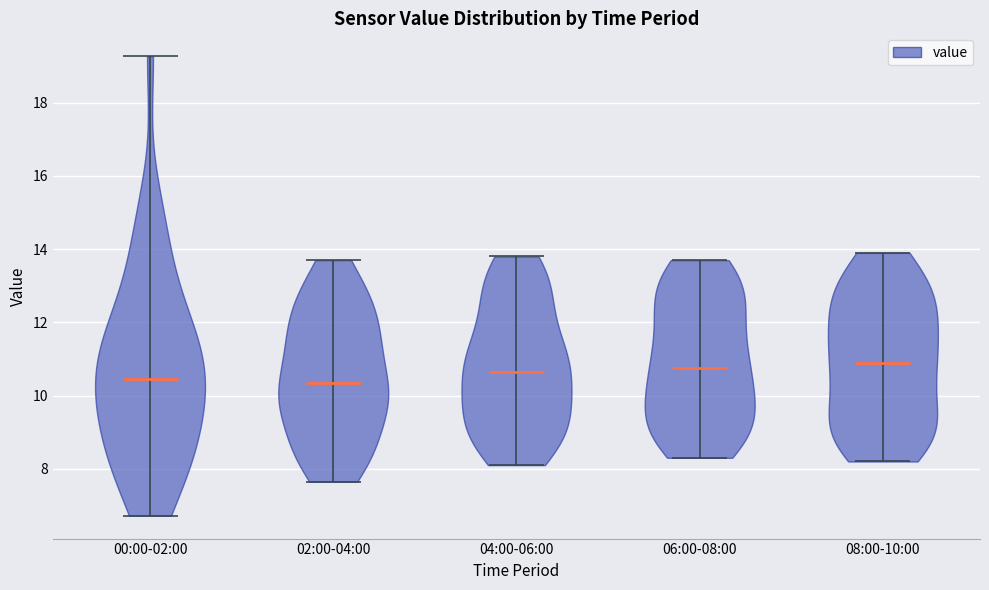

Reading left to right, read every violin against the y-axis: where its median line is, and the lowest and highest points it reaches. The values are not printed on the chart, so give them approximately, as read against the axis.

00:00-02:00: median line 10.4, lowest point 6.8, highest point 19.2
02:00-04:00: median line 10.4, lowest point 7.6, highest point 13.8
04:00-06:00: median line 10.6, lowest point 8.2, highest point 13.8
06:00-08:00: median line 10.8, lowest point 8.4, highest point 13.8
08:00-10:00: median line 11.0, lowest point 8.2, highest point 14.0